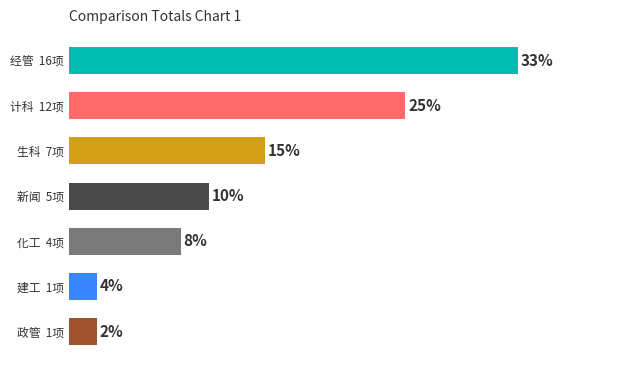

Reading left to right, extract all data points from this chart.

16	12	7	5	4	1	1